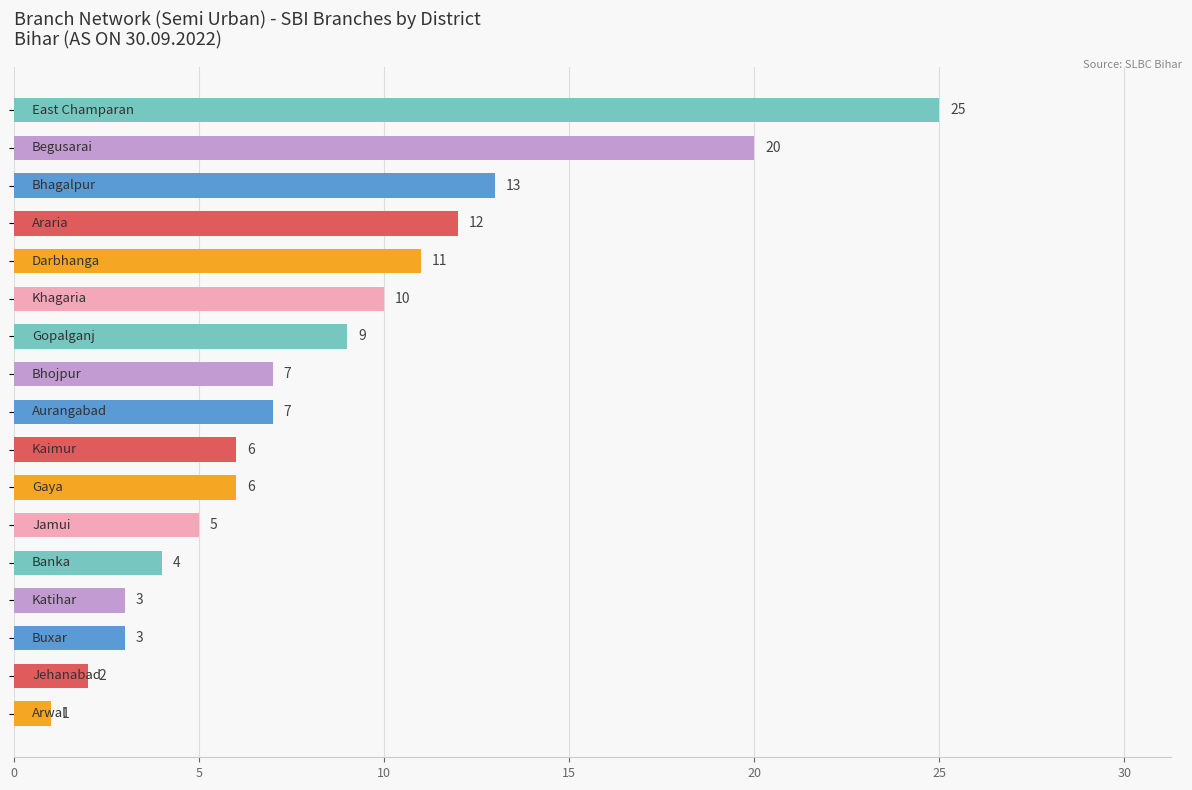

What is the average value?

8